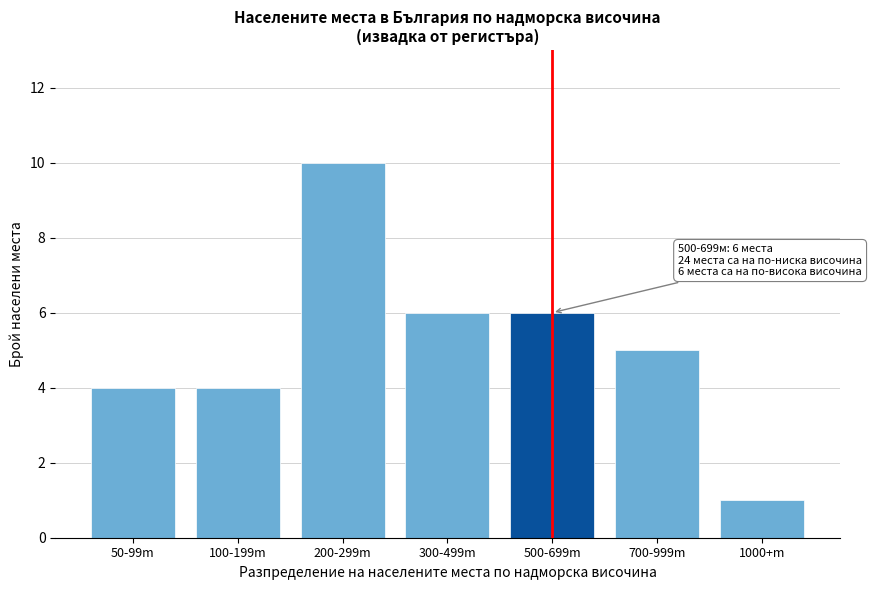

Reading right to left, list all the values displayed in this chart.

1000+m=1	700-999m=5	500-699m=6	300-499m=6	200-299m=10	100-199m=4	50-99m=4